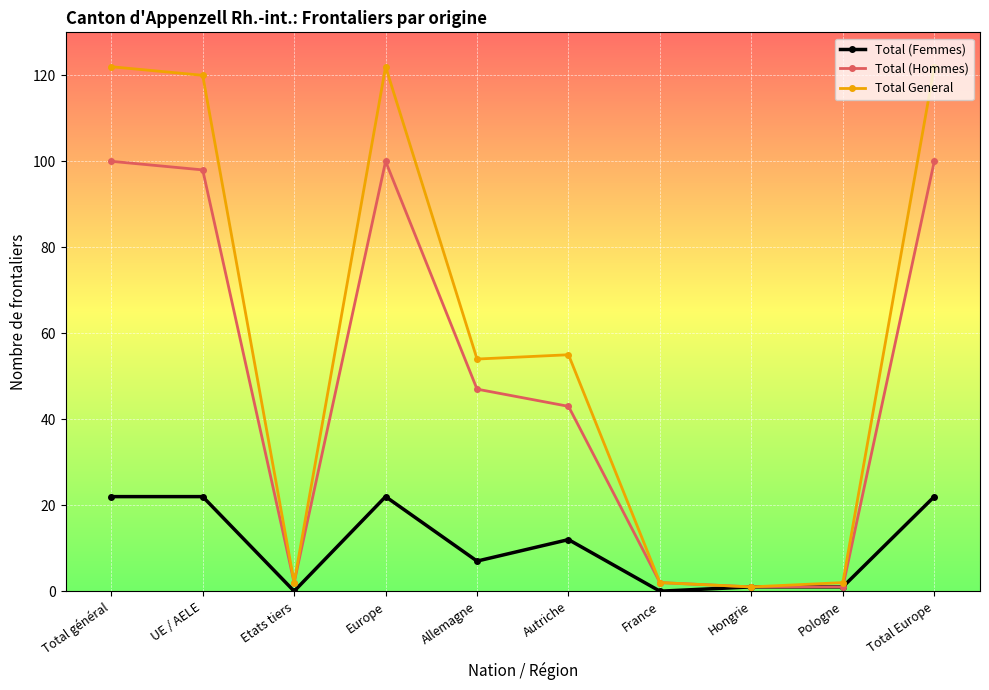

What is the difference between the highest and lowest values at Autriche?

43